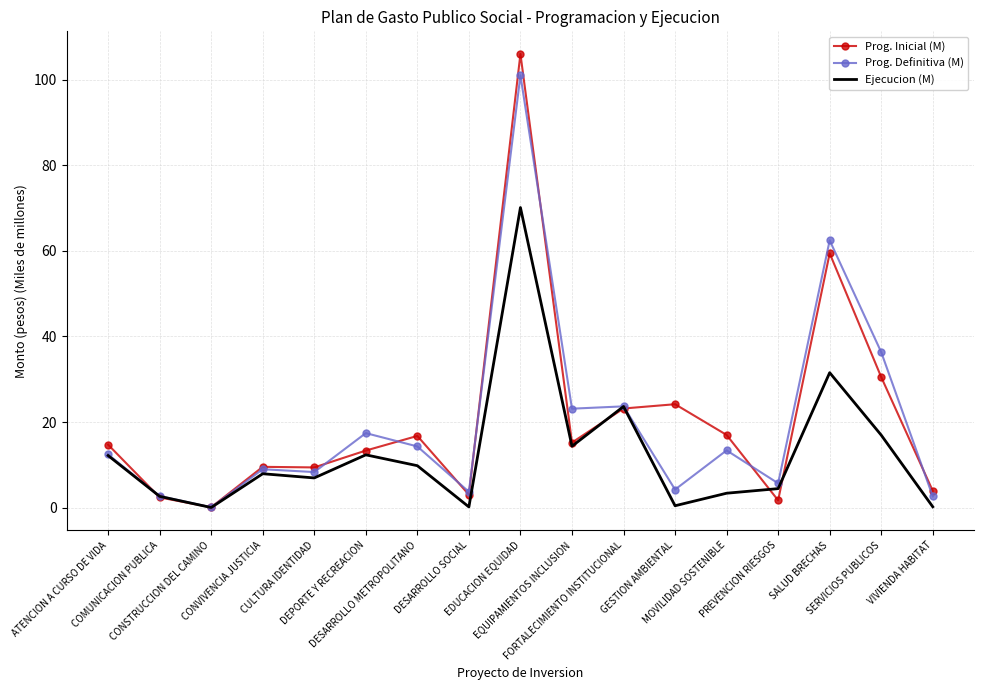

Where is Prog. Inicial (M) nearest to the value 53?

SALUD BRECHAS